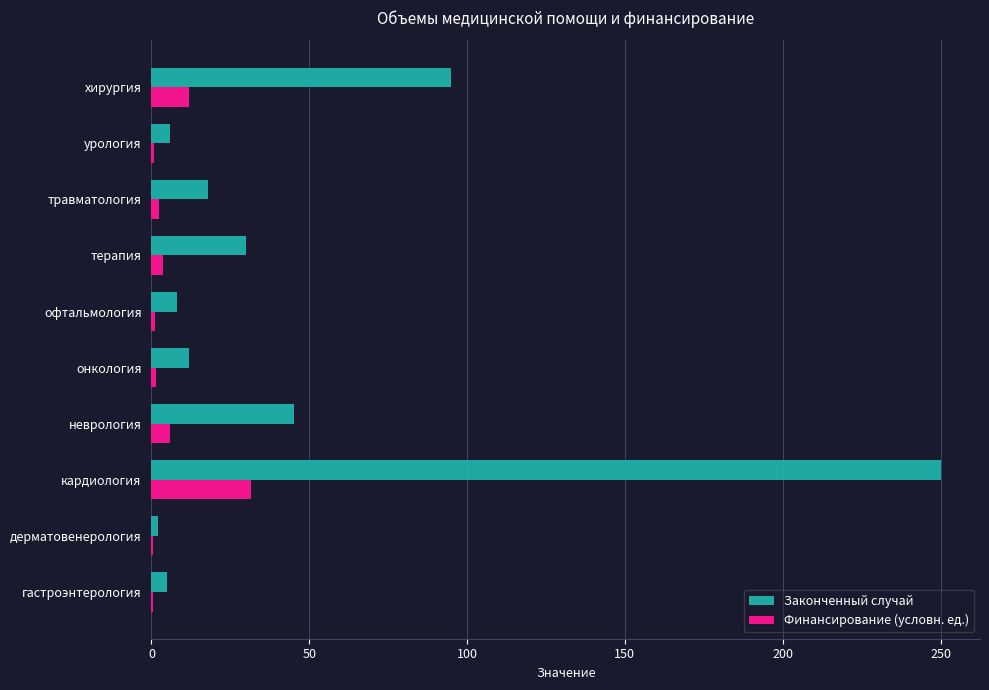

Which series has the largest total across all categories?

Законченный случай